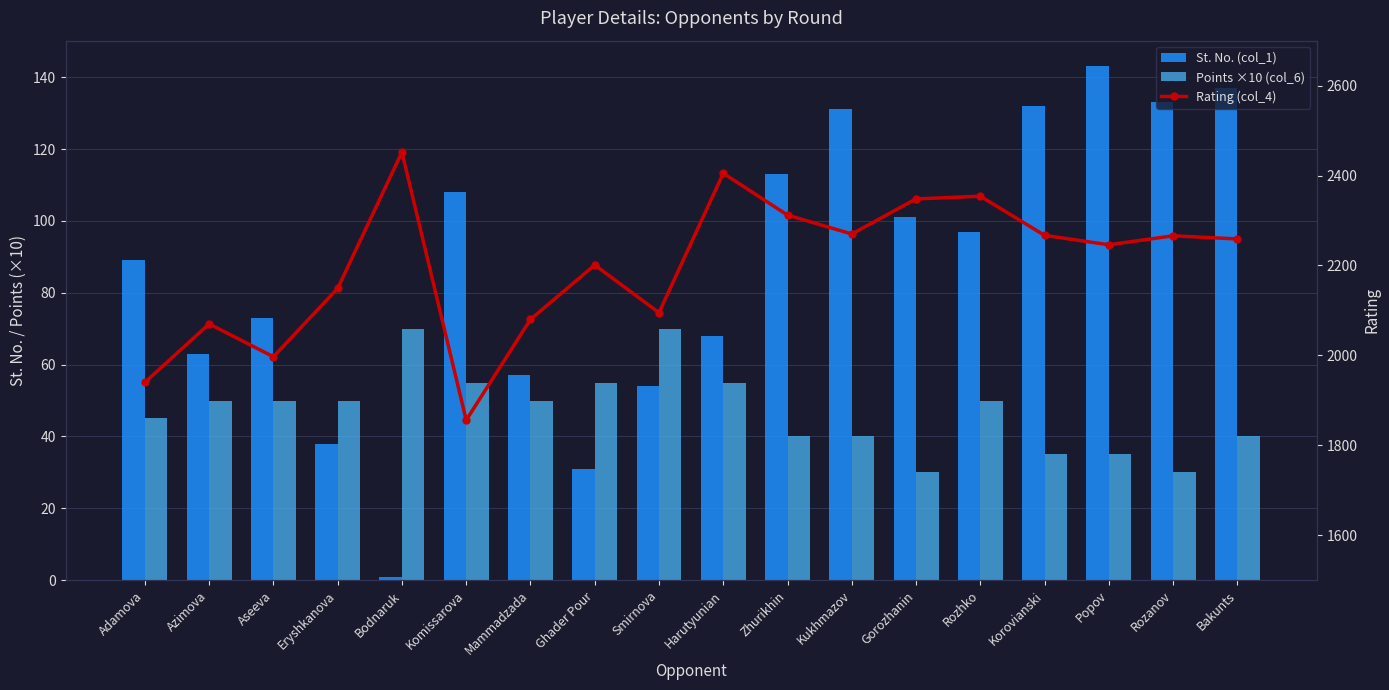

What position from the left is Eryshkanova?

4